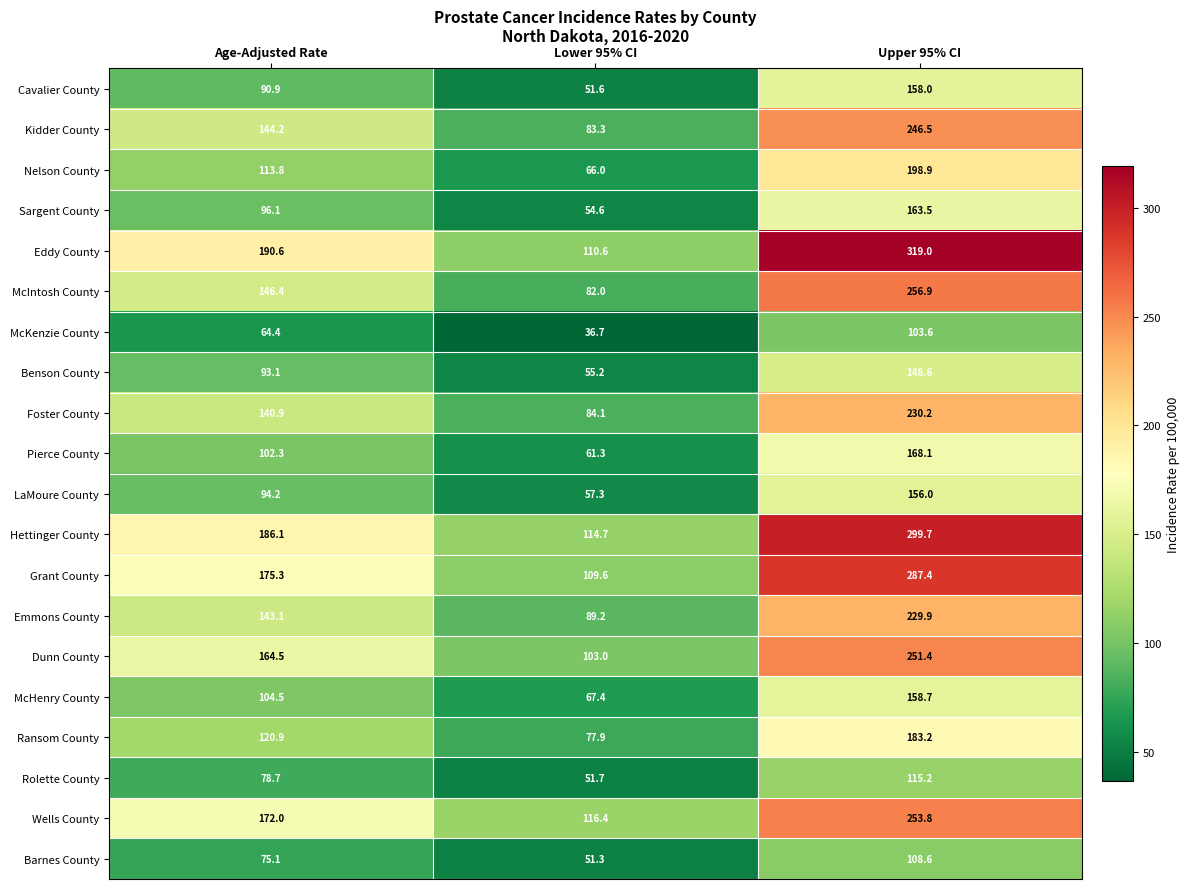

The Barnes County series shows 29.5 at Age-Adjusted Rate. True or false?

False